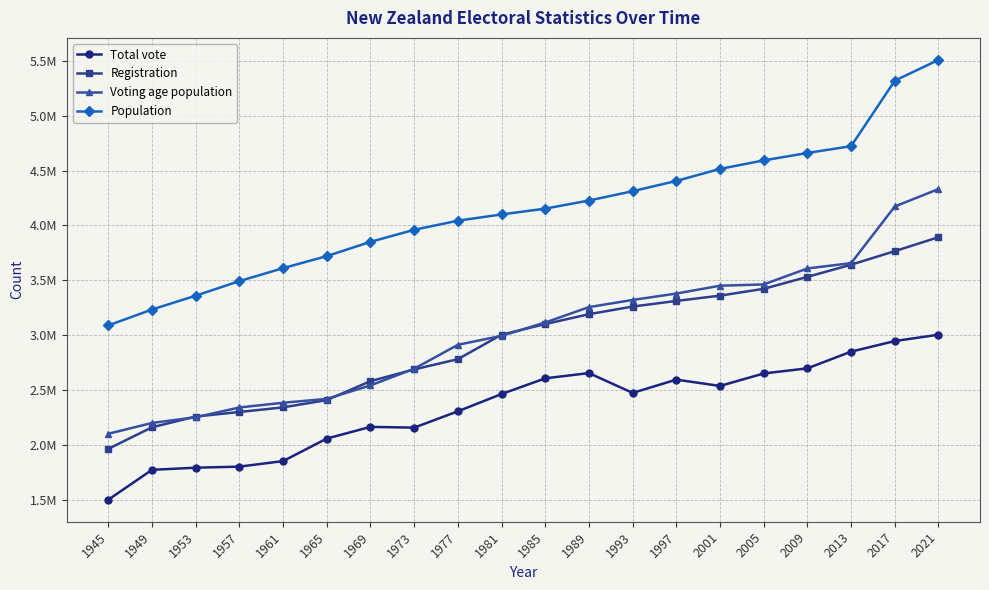

Which series changed the most between 1989 and 2005?

Population